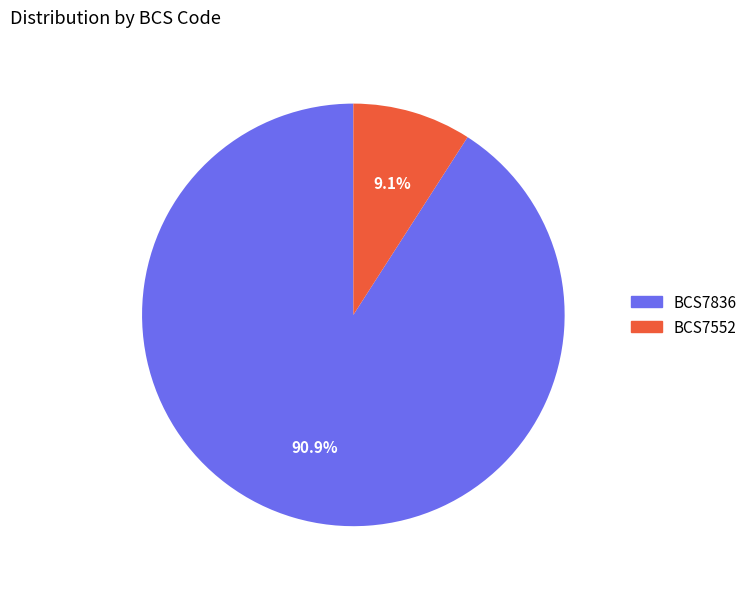

The BCS7552 slice represents 9% of the pie. True or false?

True